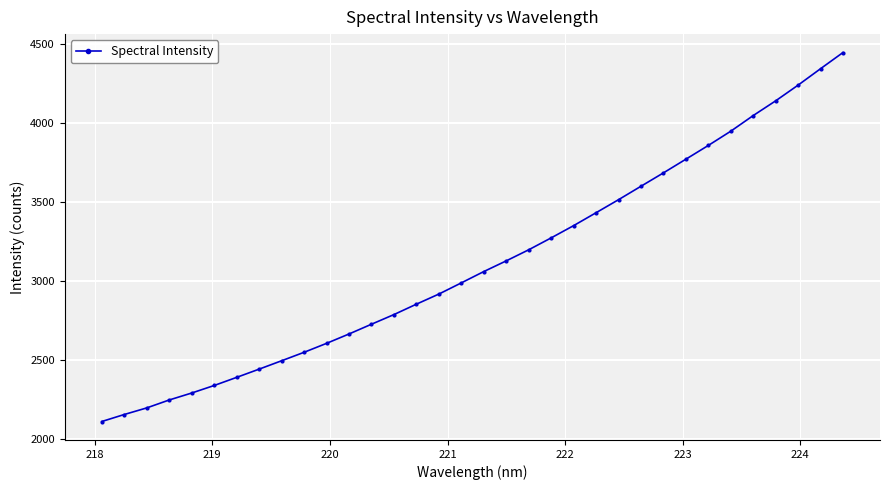

True or false: there are more than 2 points higher than both neighbors.

False